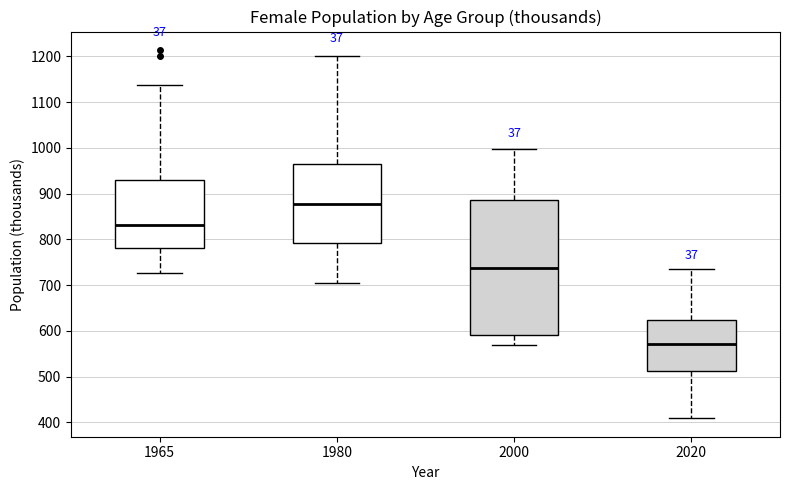

Reading left to right, transcribe this box plot: for each box, give where its median line is, the range the box spans, and where its two whiskers end, as read against the y-axis. The values are not printed on the chart, so give them approximately, as read against the axis.

1965: median 830, box 780 to 930, whiskers 730 to 1140
1980: median 880, box 790 to 960, whiskers 710 to 1200
2000: median 740, box 590 to 890, whiskers 570 to 1000
2020: median 570, box 510 to 620, whiskers 410 to 740